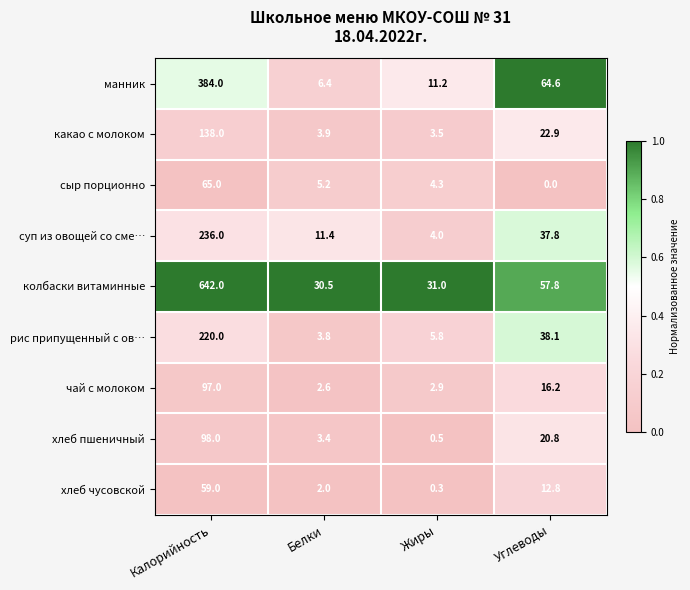

What is the maximum value for чай с молоком?

97.0